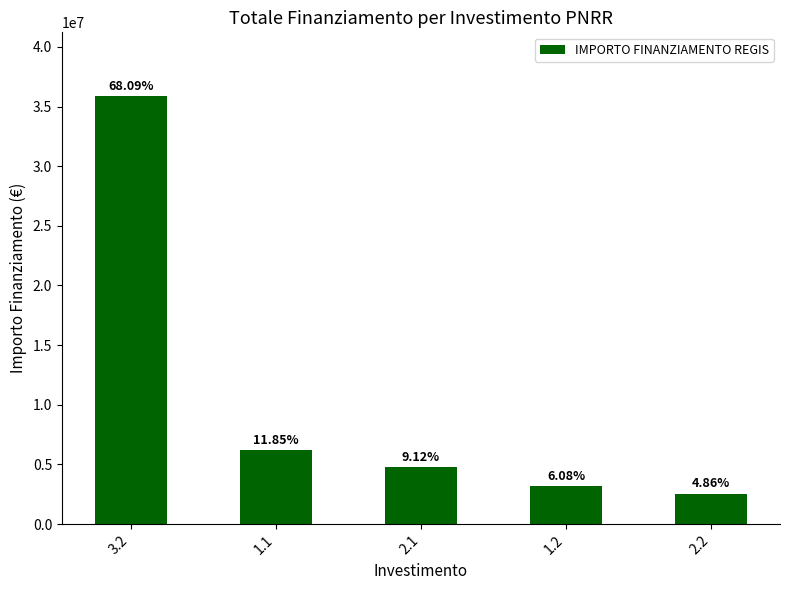

Which category has the highest value across all series?

3.2